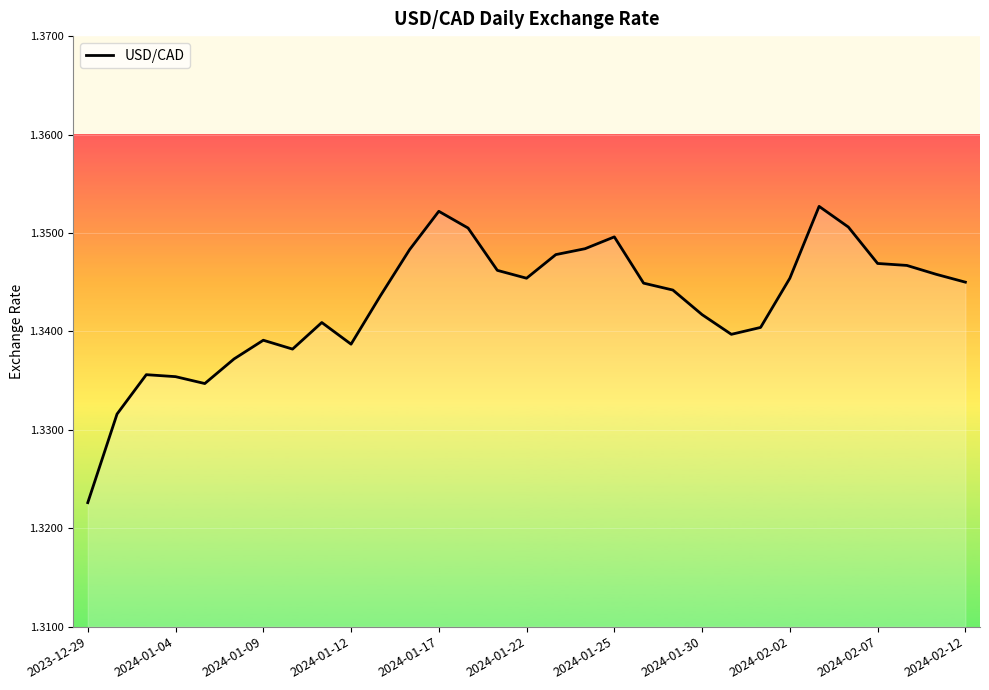

True or false: the data shows 0.6 at 2024-01-09.

False